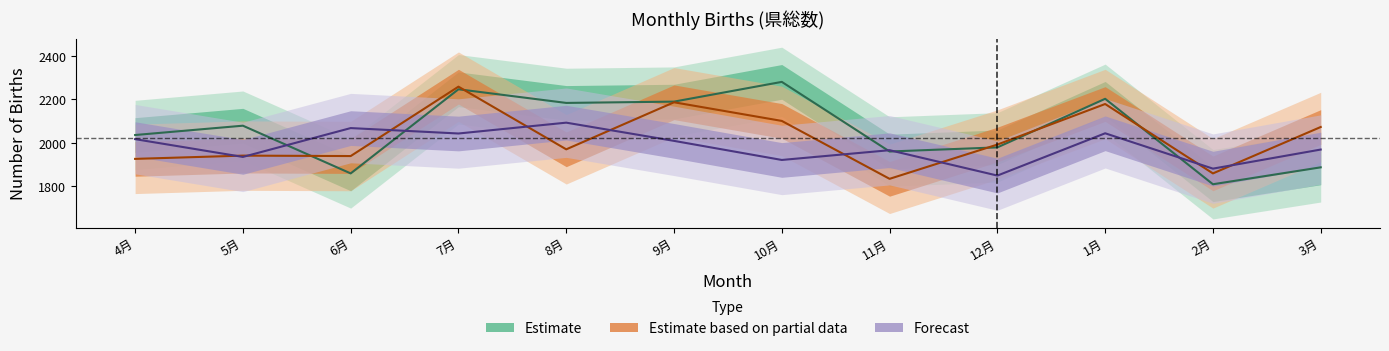

Which category has the highest value across all series?

10月